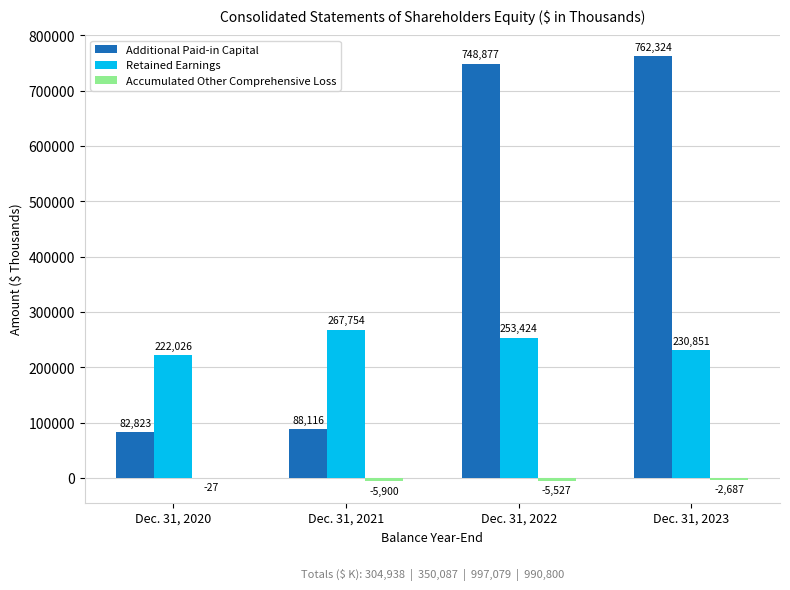

True or false: Retained Earnings has a value of 69256 at Dec. 31, 2020.

False